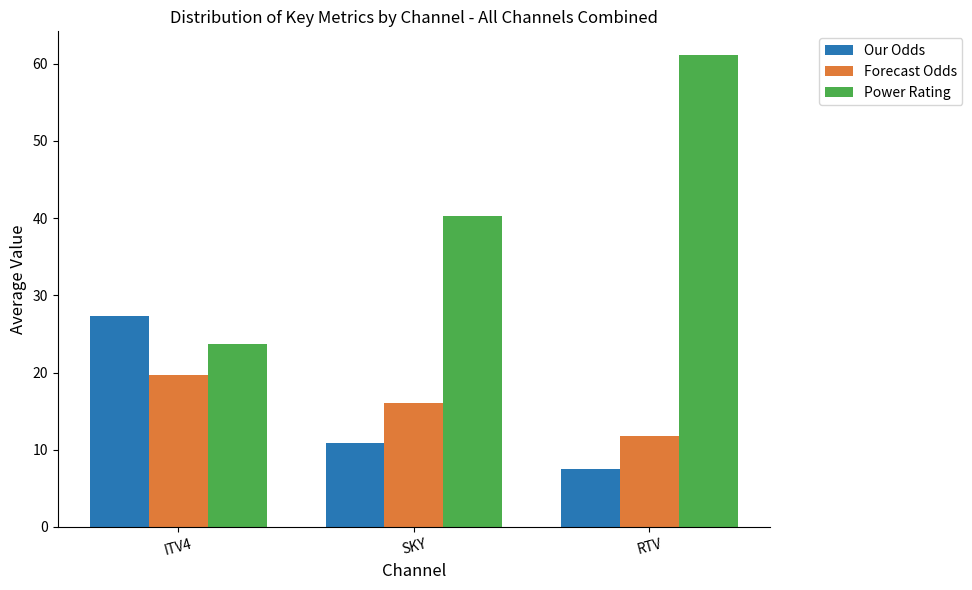

Between SKY and RTV, which series saw the biggest shift?

Power Rating